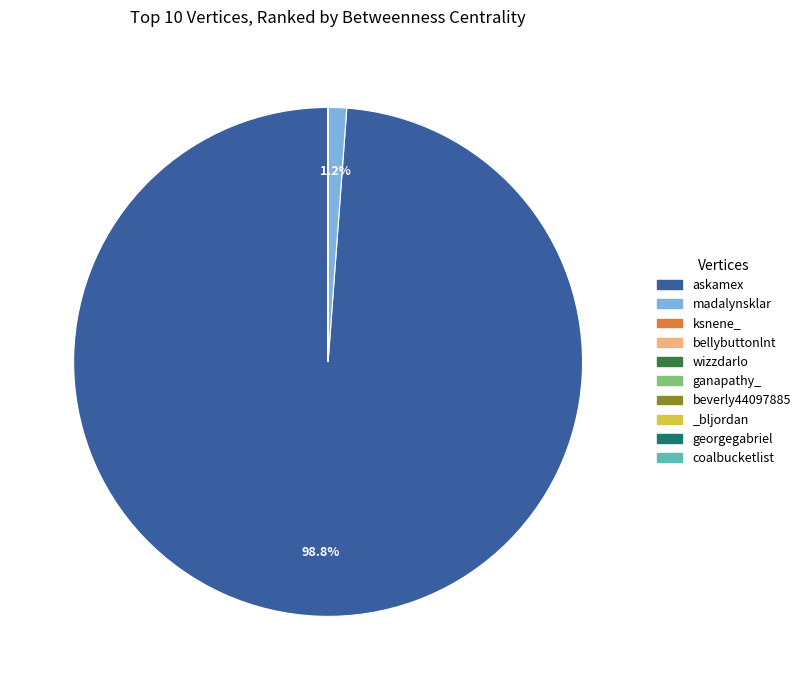

Which category has the biggest portion of the pie?

askamex